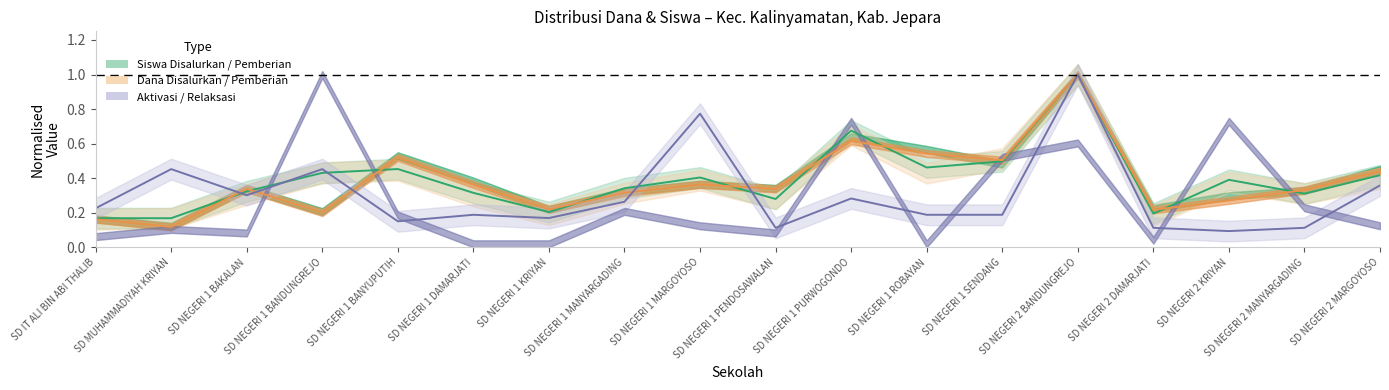

True or false: Pemberian_Siswa has a value of 1.0 at SD NEGERI 2 BANDUNGREJO.

True